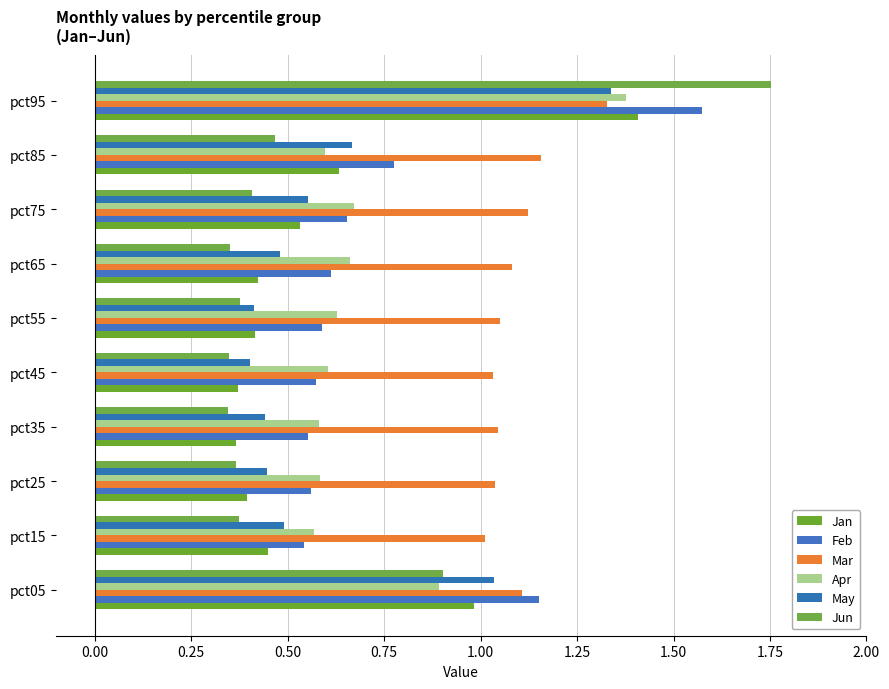

What is the difference between the maximum and minimum values in the May series?

0.9